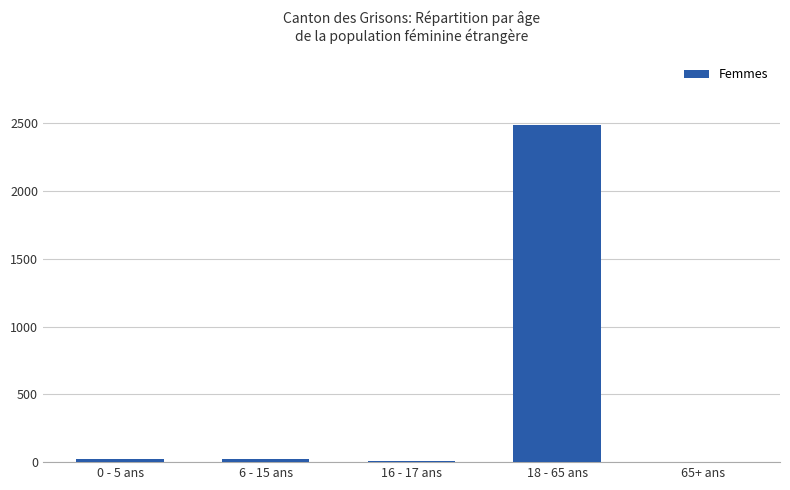

True or false: the data shows 3 at 65+ ans.

True